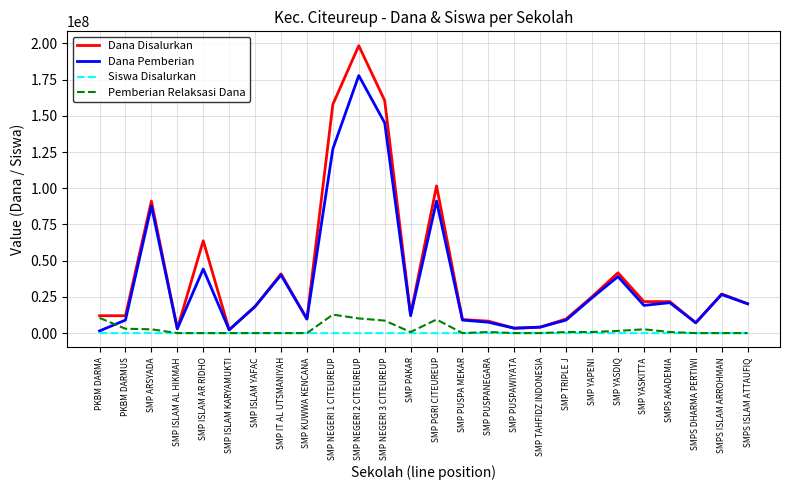

List the series in order of their peak value, highest first.

Dana Disalurkan, Dana Pemberian, Pemberian Relaksasi Dana, Siswa Disalurkan